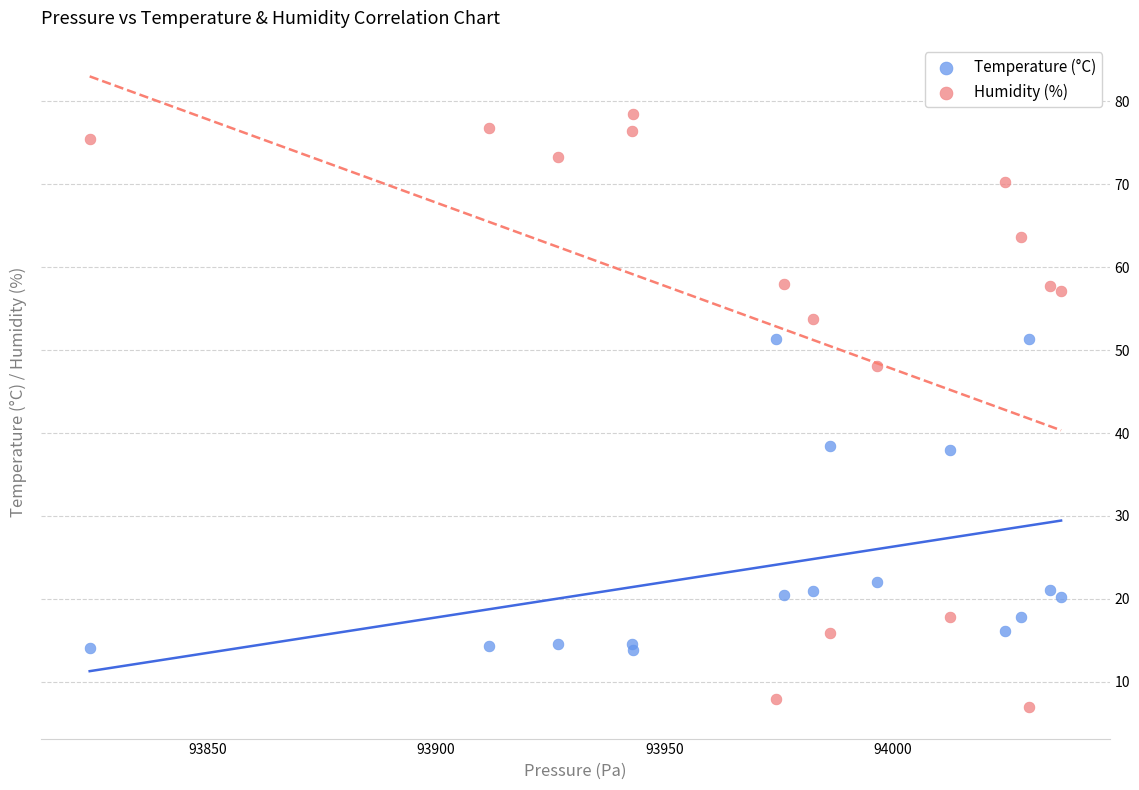

Which series reaches the minimum Y coordinate?

Humidity (%)